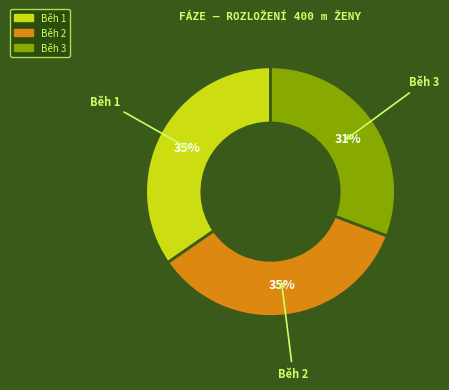

Is there any slice that represents more than half of the pie?

No